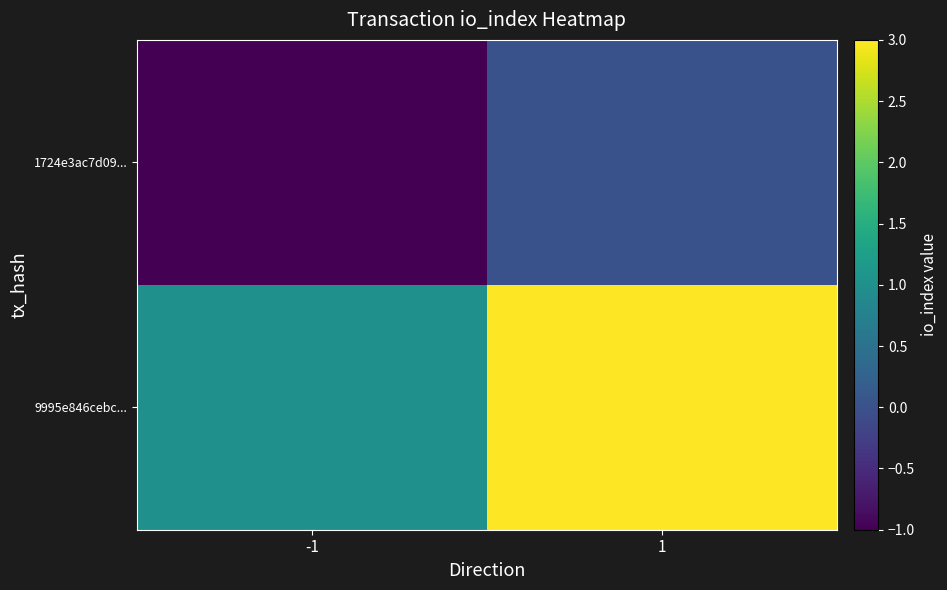

Which series has the largest range (max minus min)?

9995e846cebc...